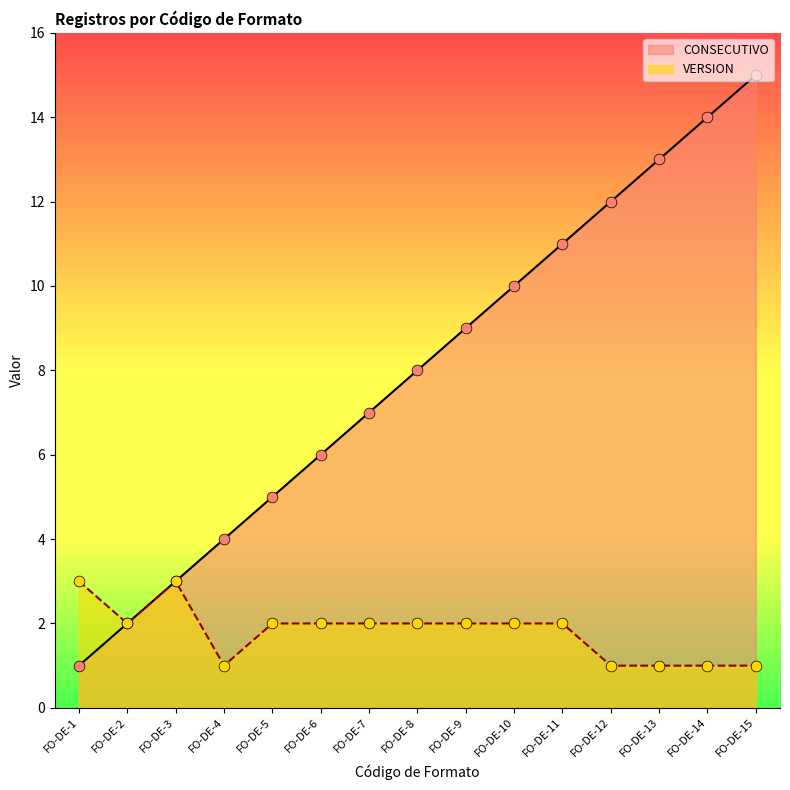

What are all the series names shown in the legend?

CONSECUTIVO, VERSION